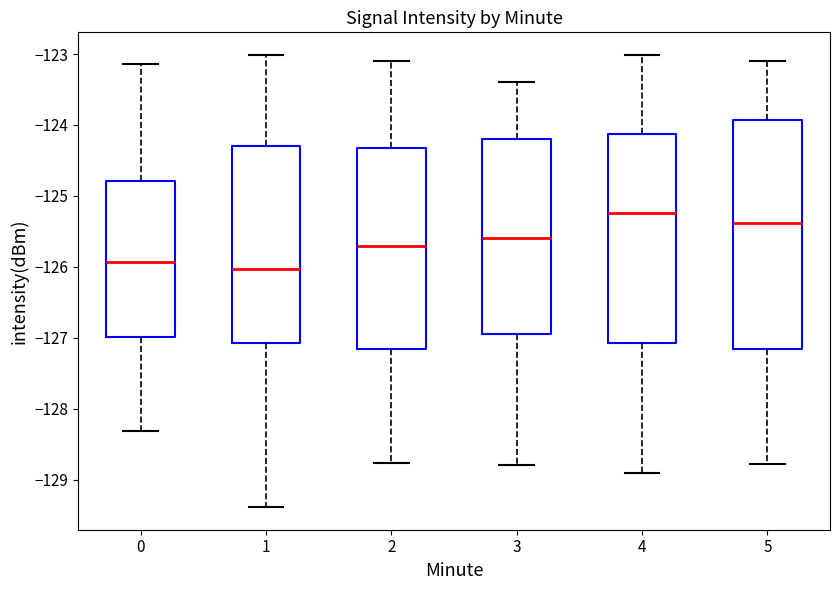

Where does the upper whisker of the box at x = 0 end on the y-axis? The values are not printed on the chart, so give them approximately, as read against the axis.

-123.1